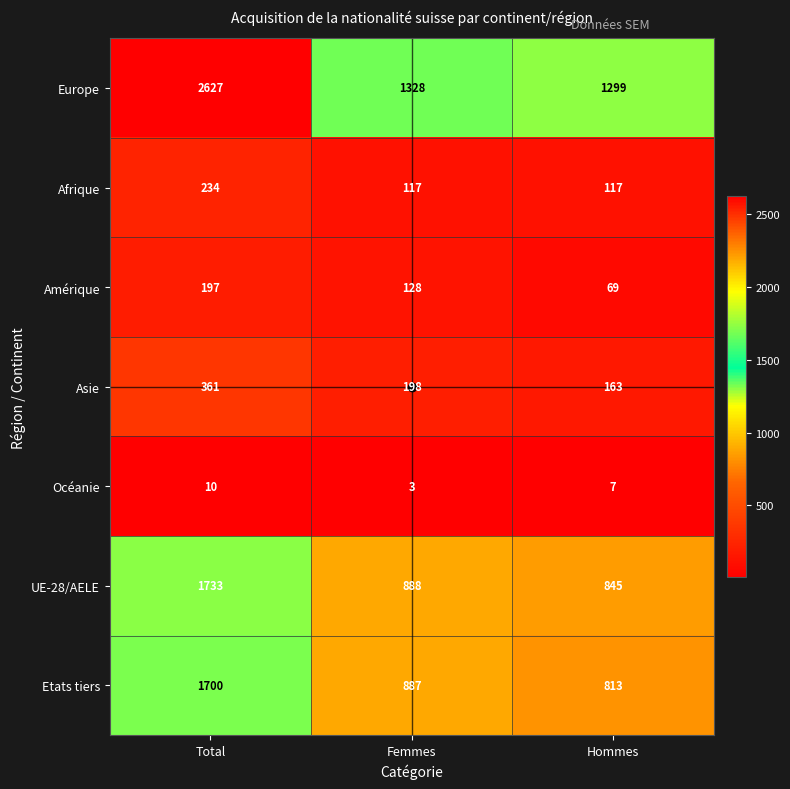

At which category is the sum across all series the highest?

Total